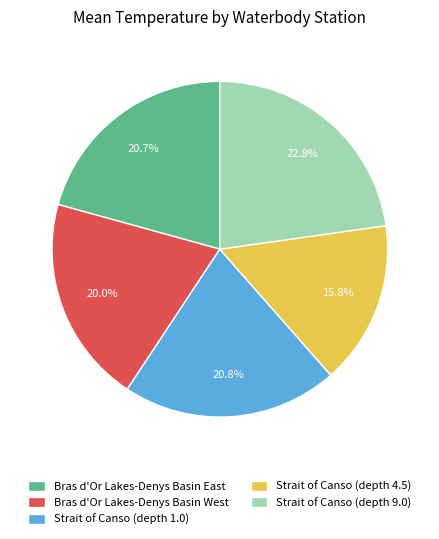

What is the smallest slice in the pie chart?

Strait of Canso (depth 4.5)